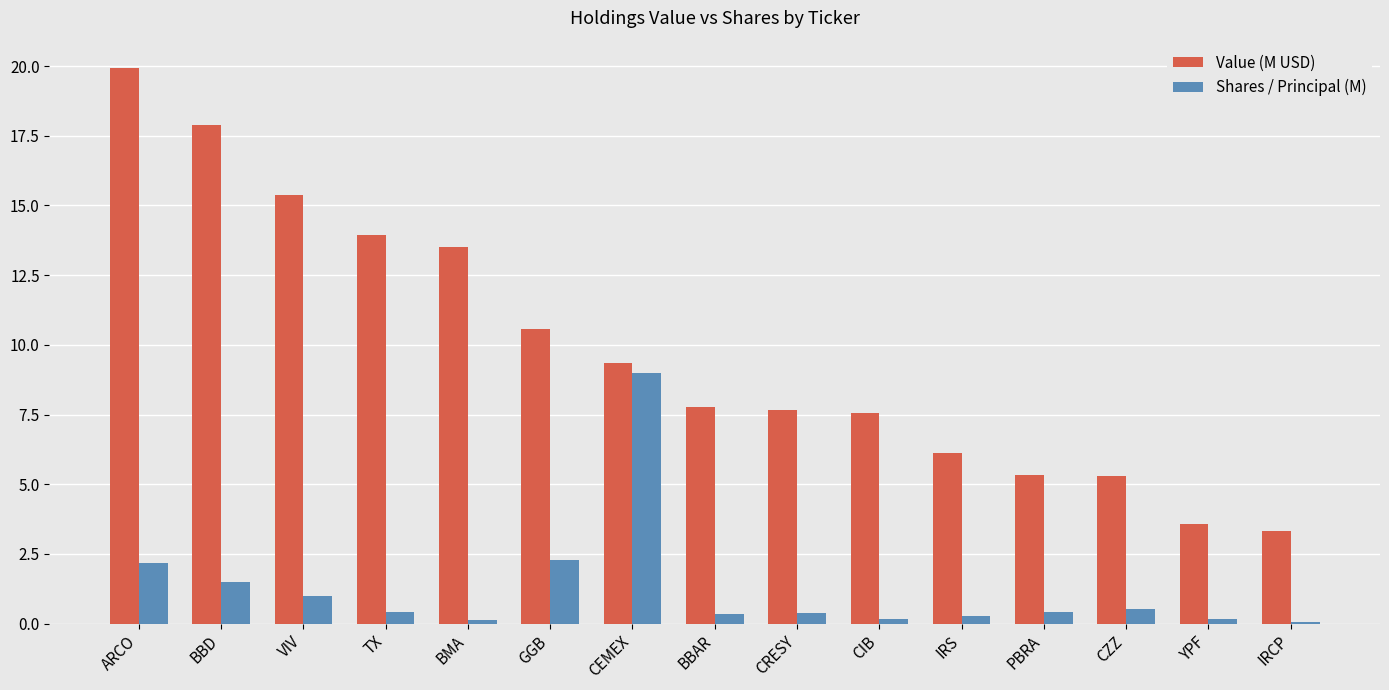

Which series has the widest spread of values?

Value (M USD)